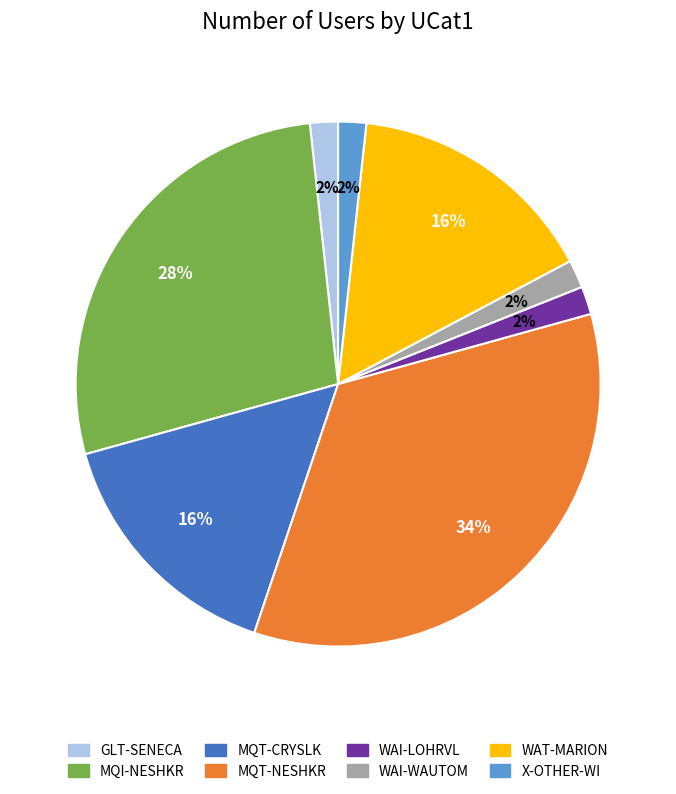

To the nearest percent, what percentage of the pie is X-OTHER-WI?

2%